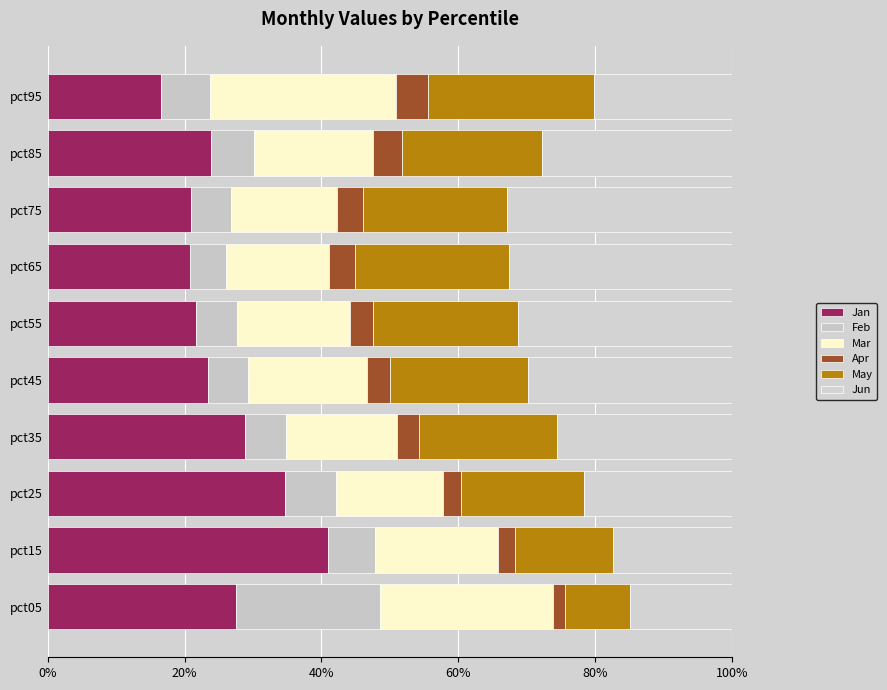

How many values in the Jan series exceed 23?

6